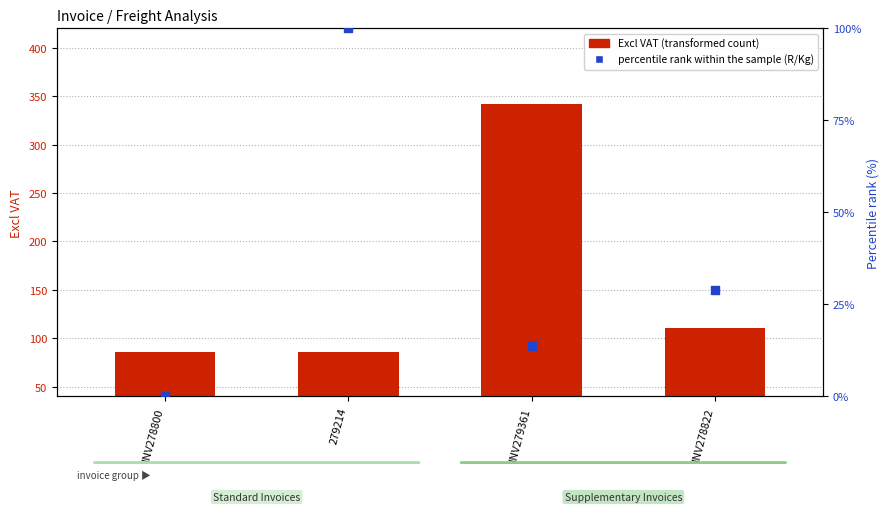

Which series has the largest total across all categories?

Excl VAT (transformed count)